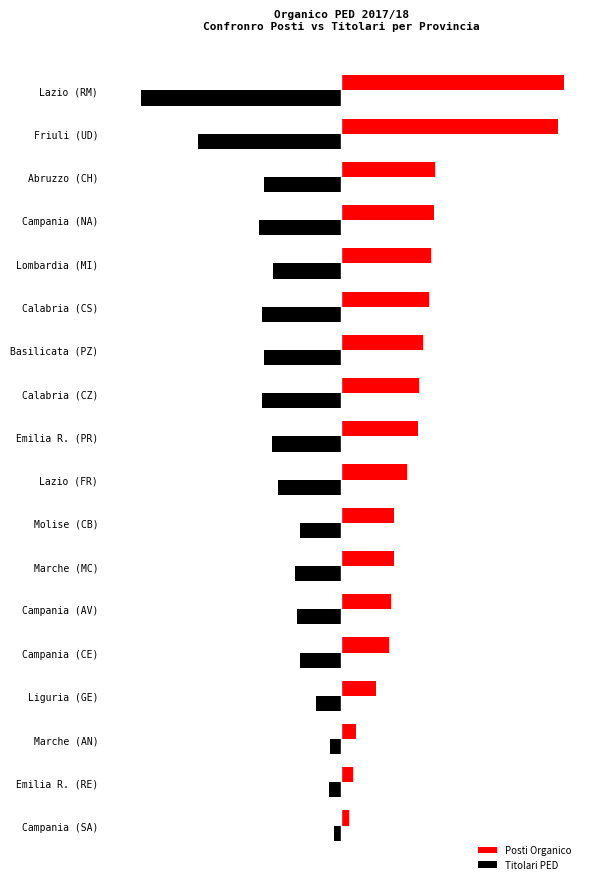

What are all the series names shown in the legend?

Posti Organico, Titolari PED